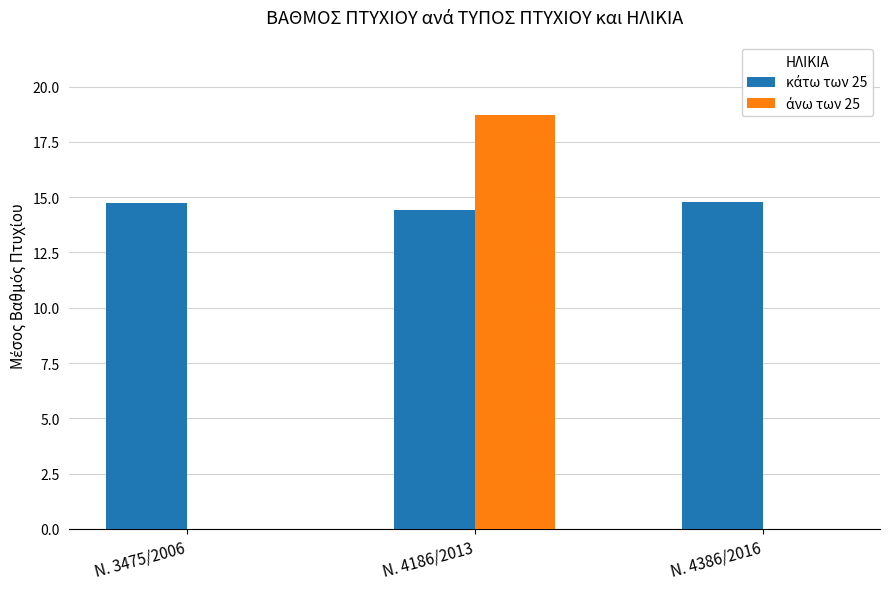

At which category is the sum across all series the highest?

Ν. 4186/2013